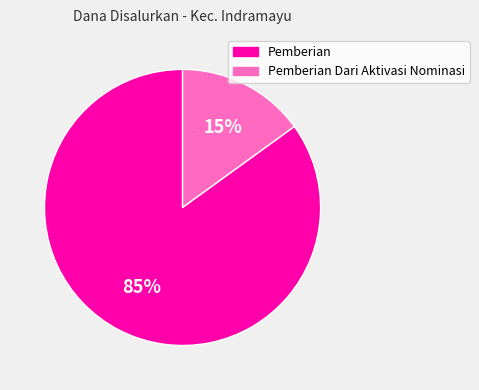

To the nearest percent, what portion does Pemberian represent?

85%